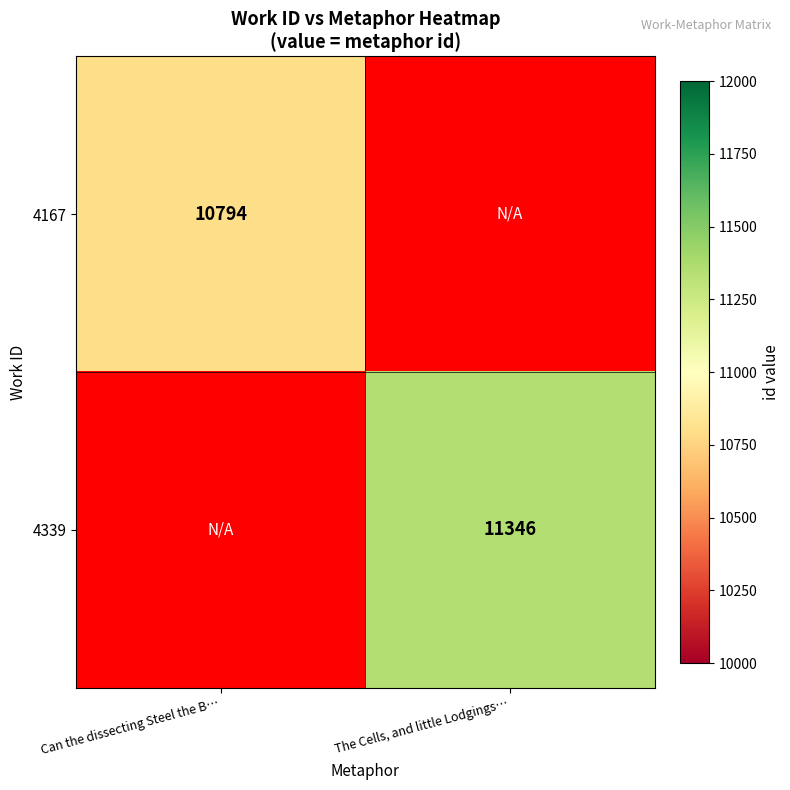

True or false: 4339 has a value of 11346 at The Cells, and little Lodgings….

True